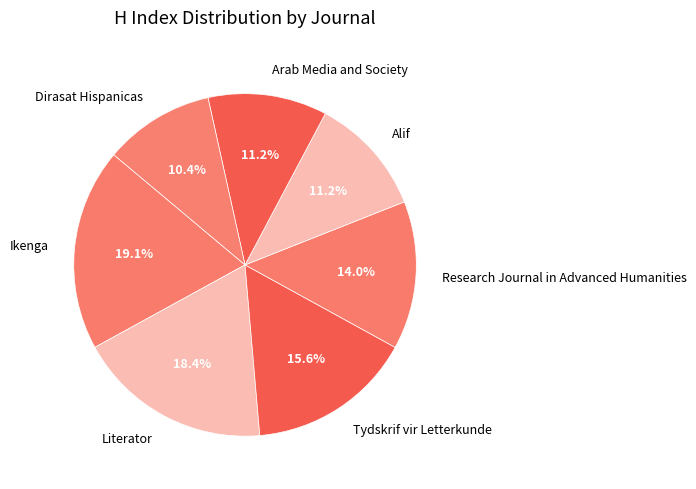

Which category has the smallest portion of the pie?

Dirasat Hispanicas